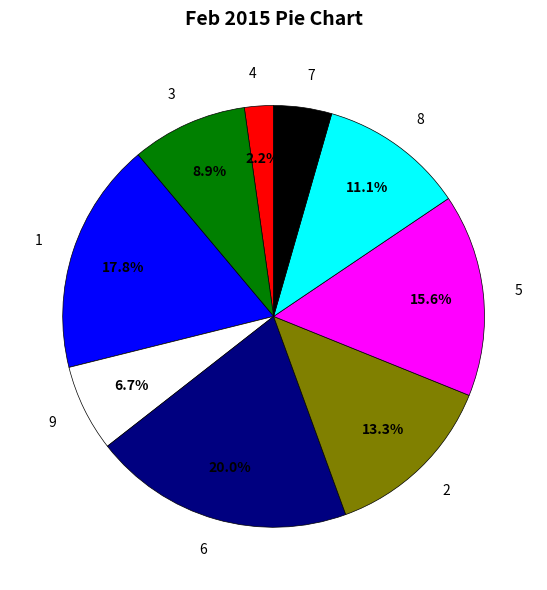

Does 3 account for over 50% of the chart?

No